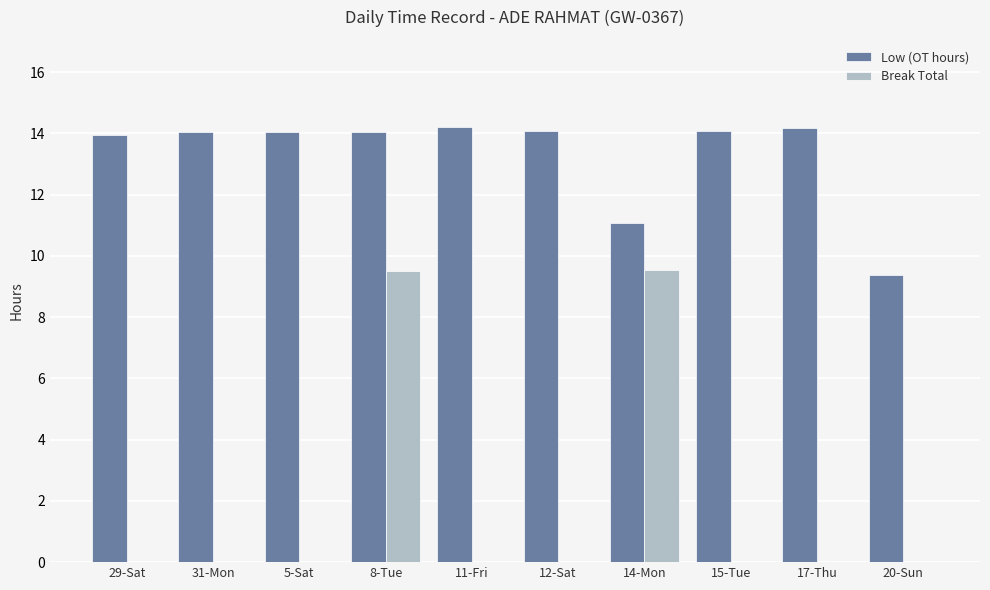

Is the value of Break Total at 14-Mon greater than the value of Low (OT hours) at 17-Thu?

No